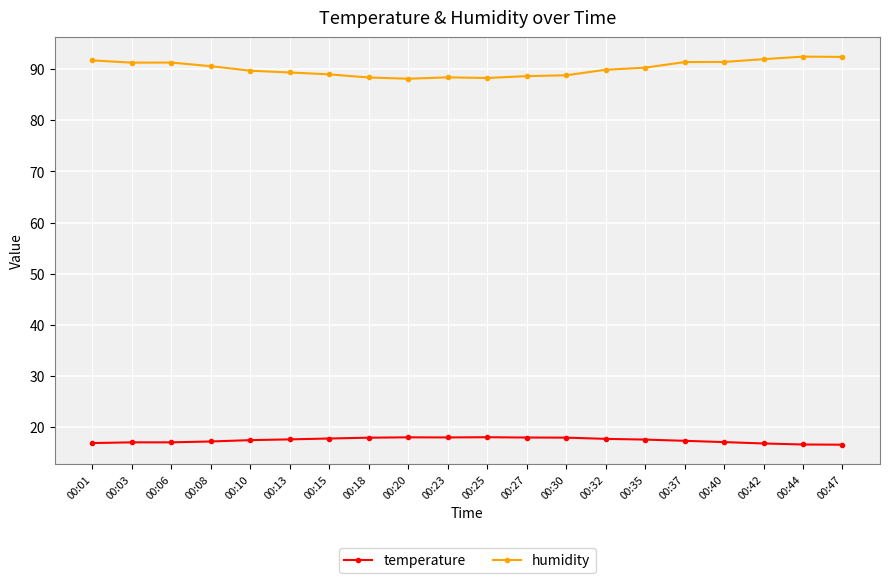

Rank the series by their average value, from highest to lowest.

humidity, temperature